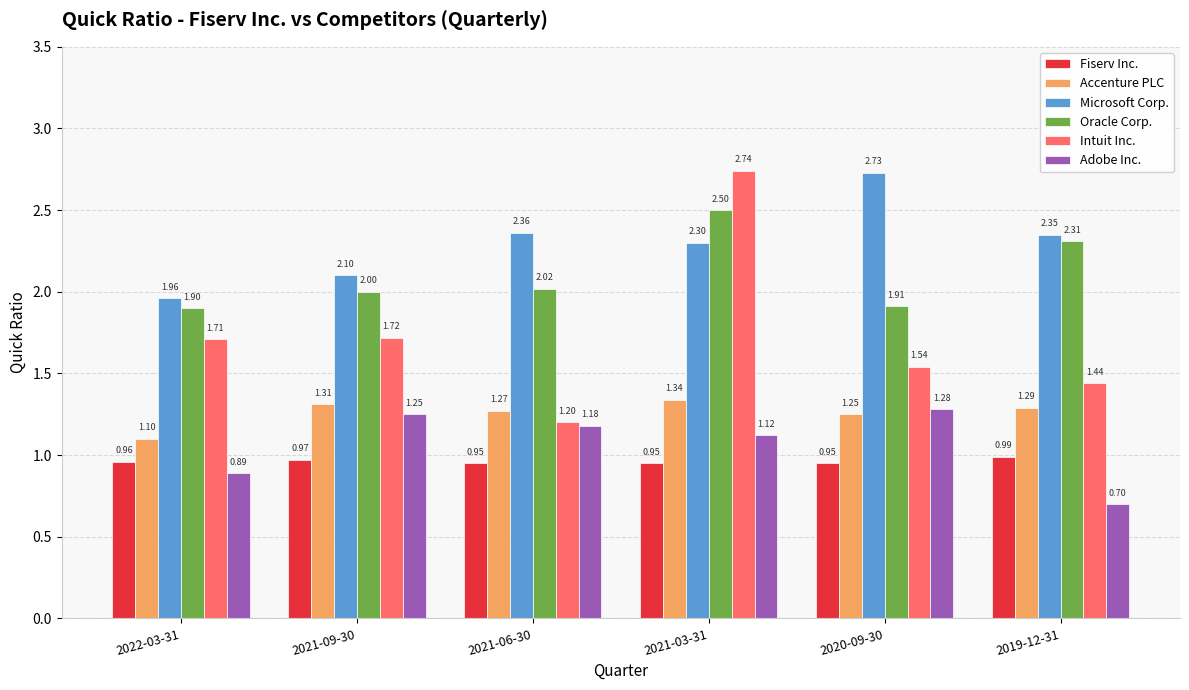

At how many categories does at least one series exceed 0?

6